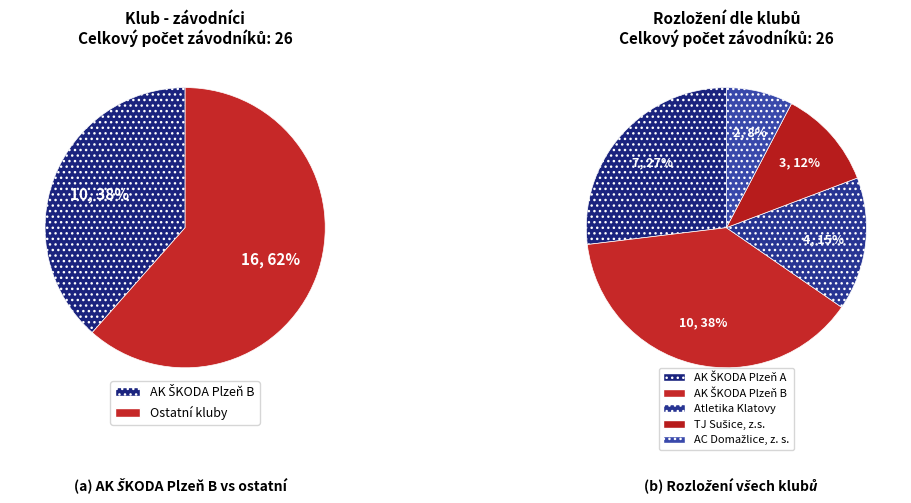

Is it true that AK ŠKODA Plzeň A is 33% of the pie?

False